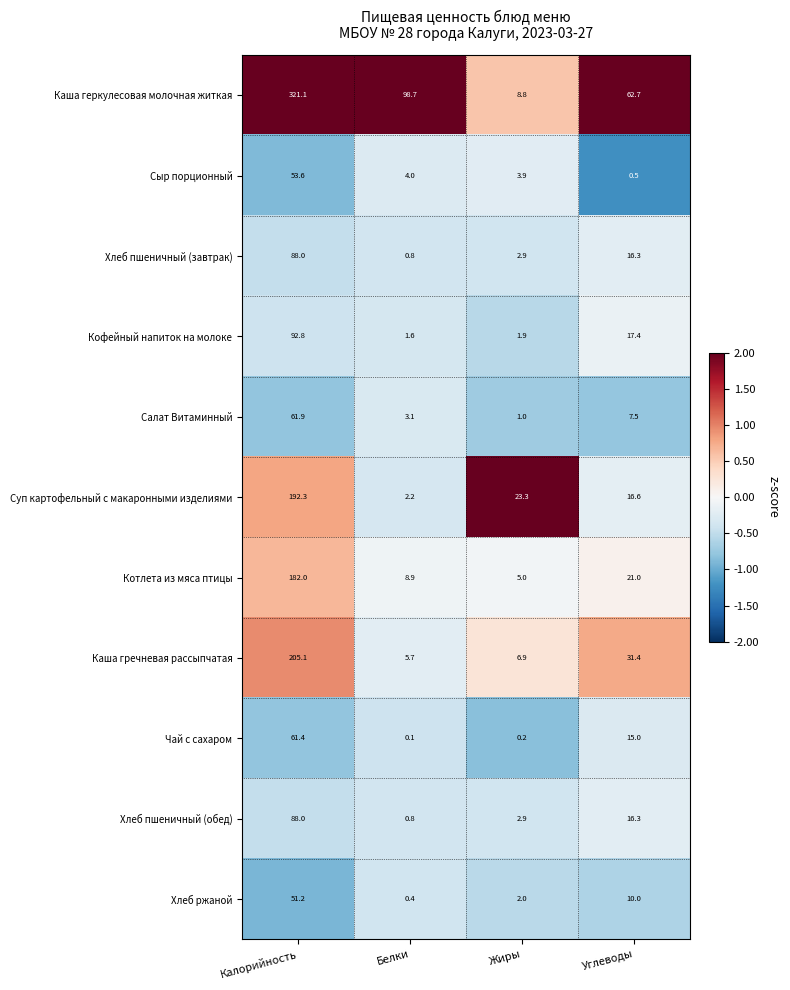

The Хлеб ржаной series shows 51.2 at Калорийность. True or false?

True